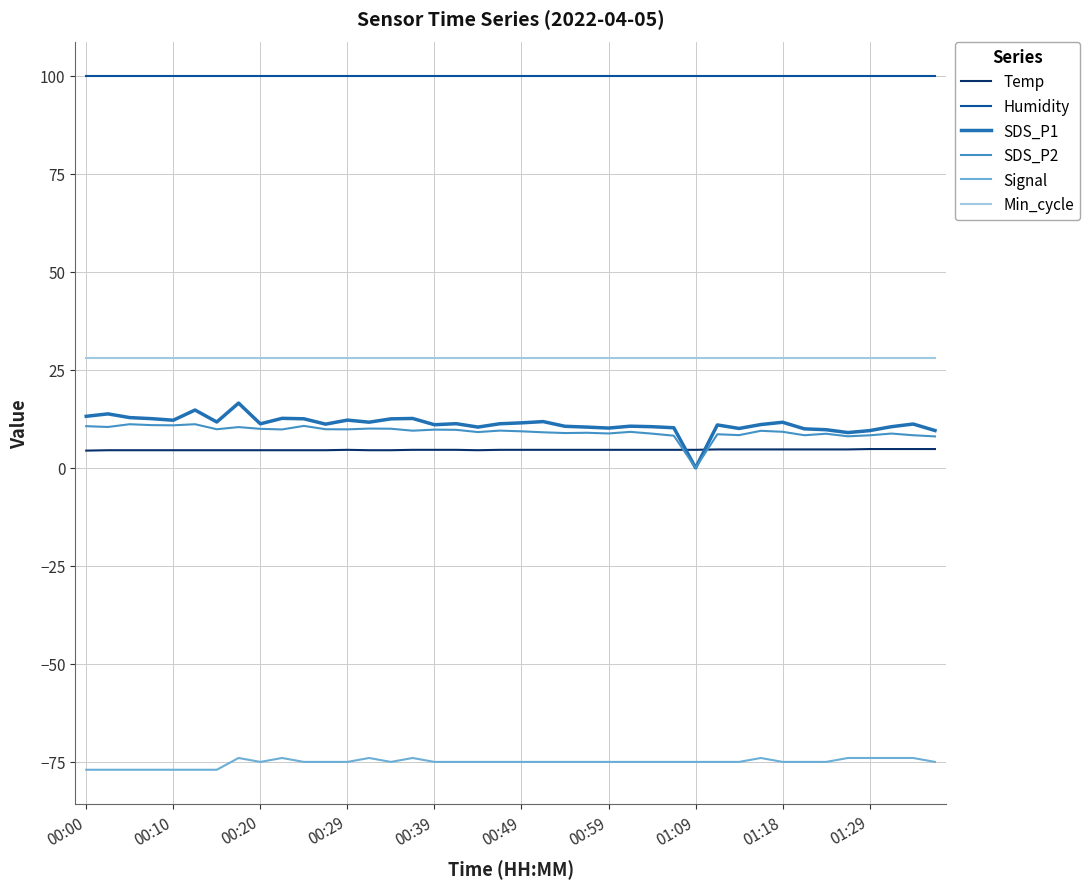

What is the minimum value for Temp?

4.4